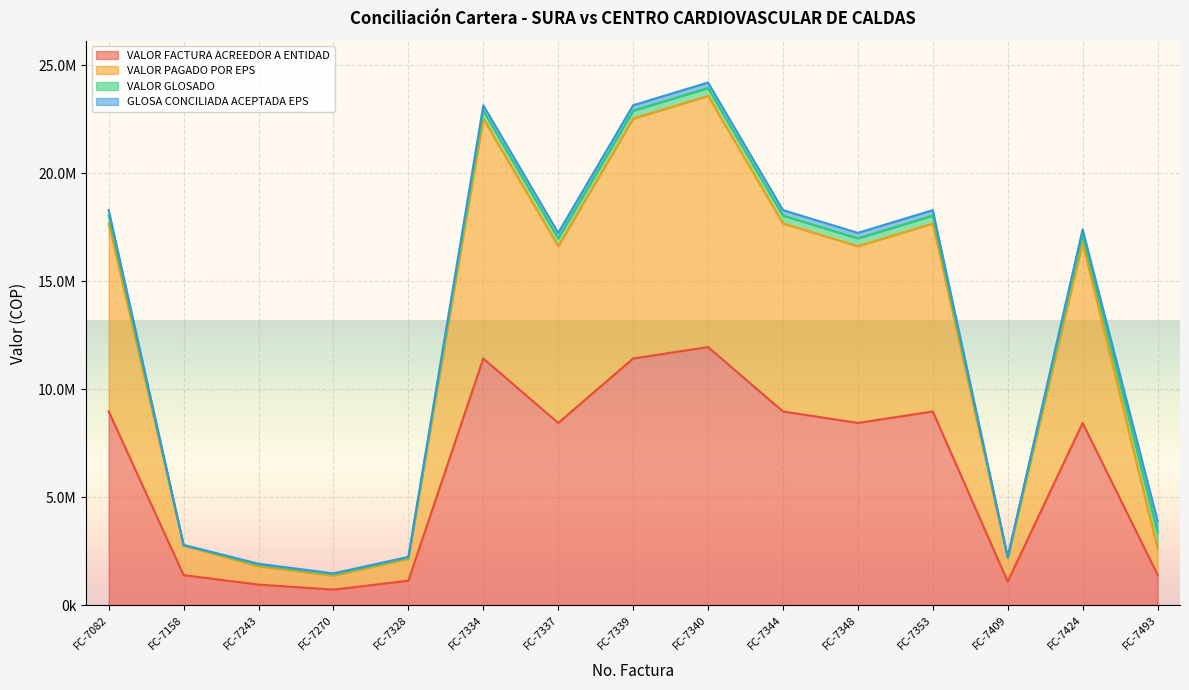

True or false: VALOR FACTURA ACREEDOR A ENTIDAD and VALOR PAGADO POR EPS cross at least once.

False